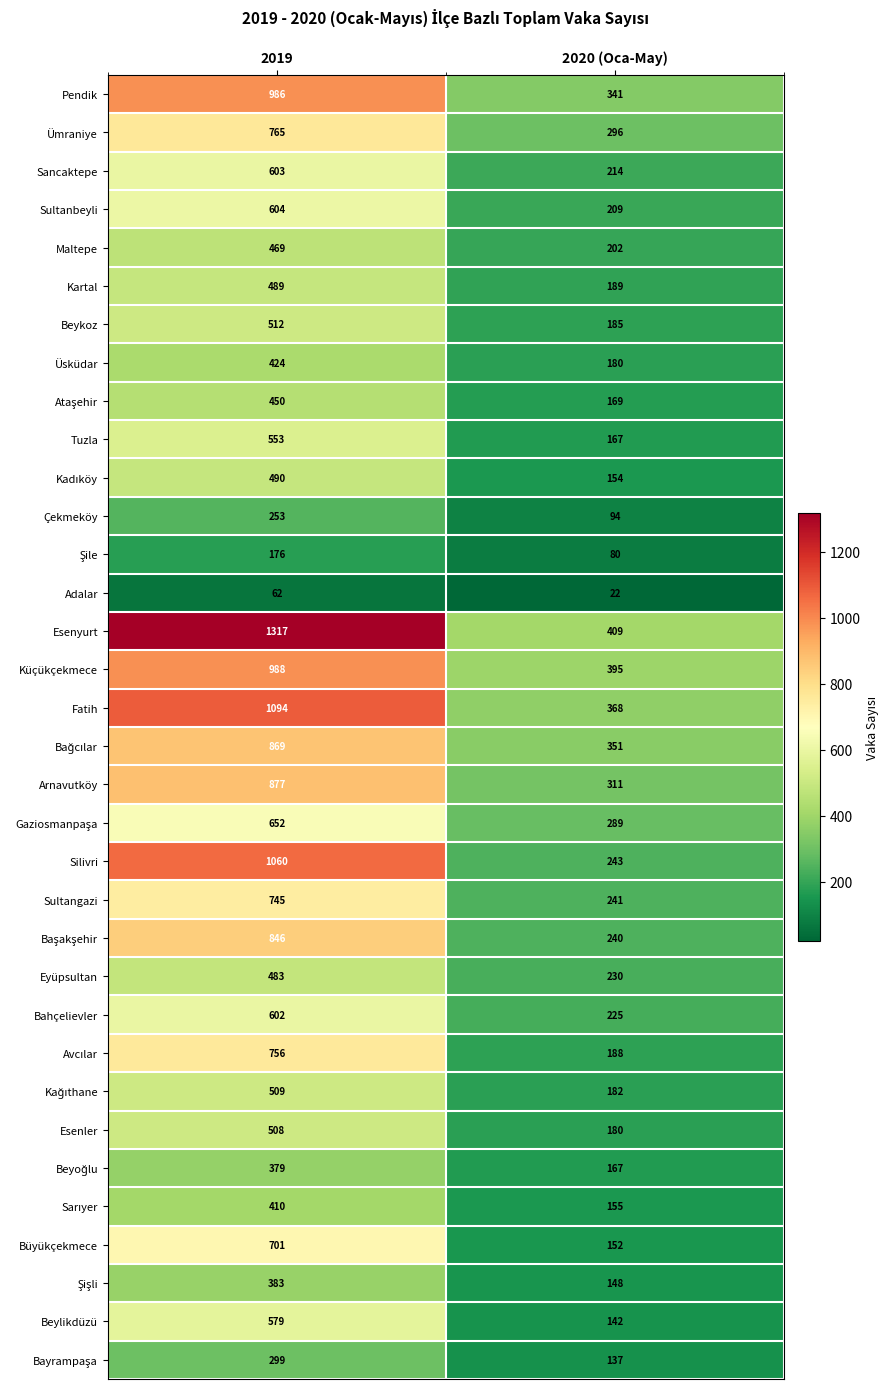

At how many categories does at least one series exceed 1279?

1